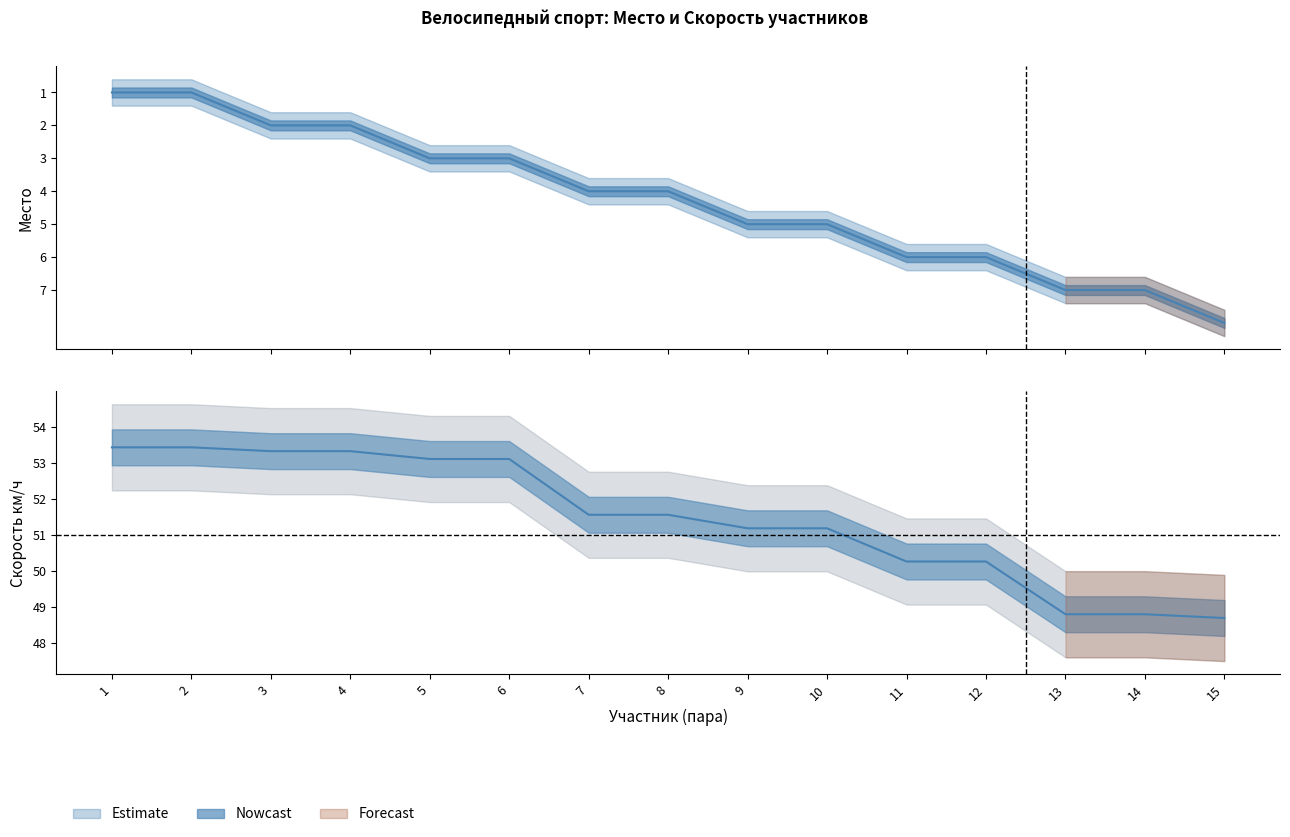

What is the difference between the highest and lowest values at 7?

47.6